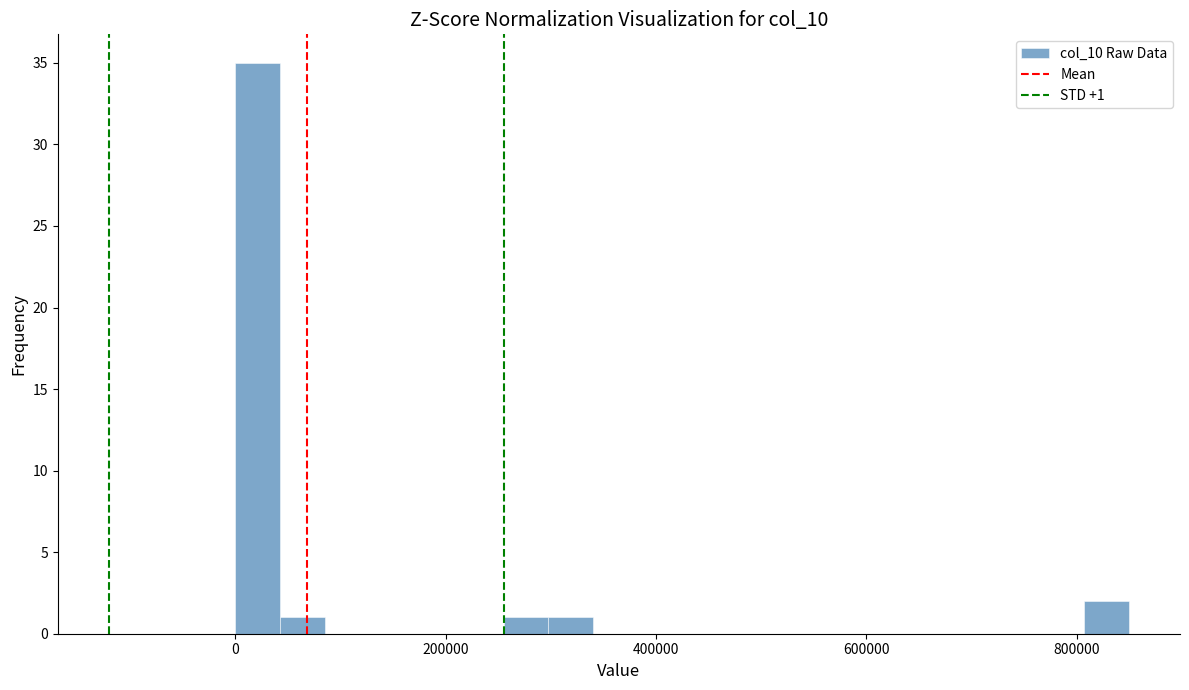

Around what value on the x-axis is the tallest bar? Give the approximate position of its centre, as read against the axis.

20000